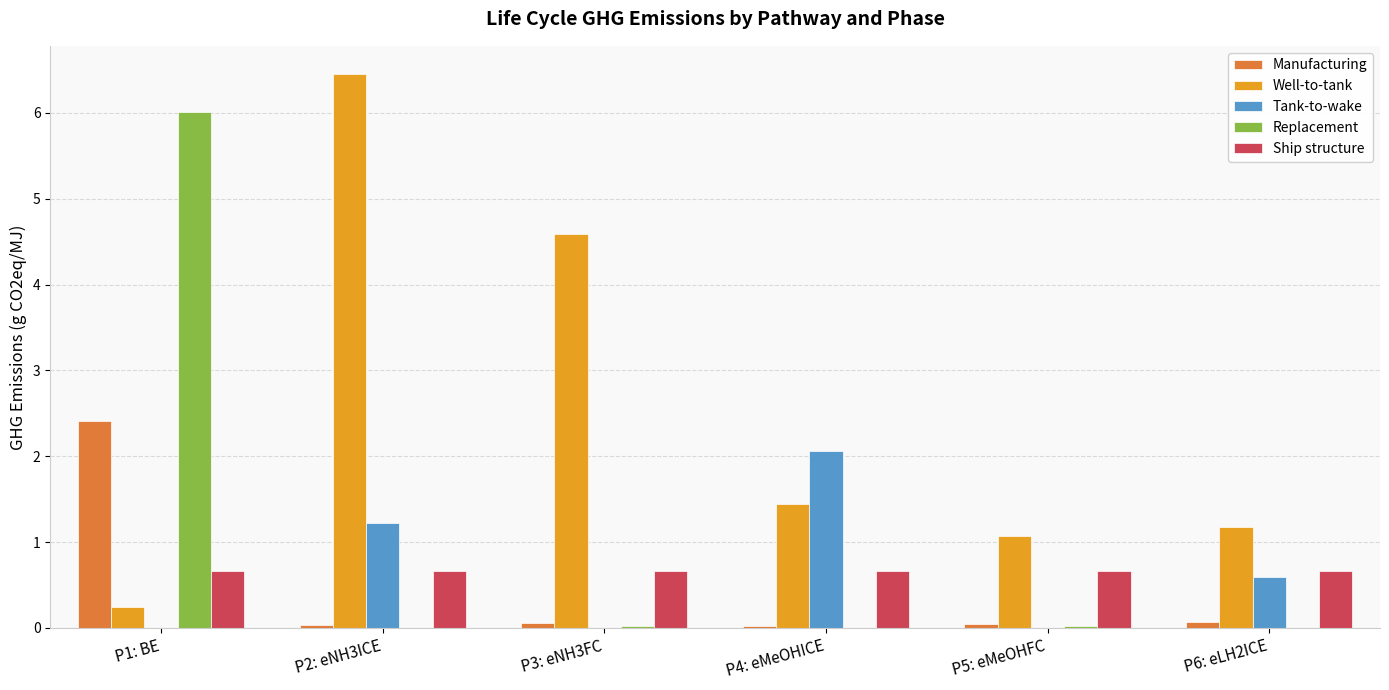

Are the bars horizontal?

No